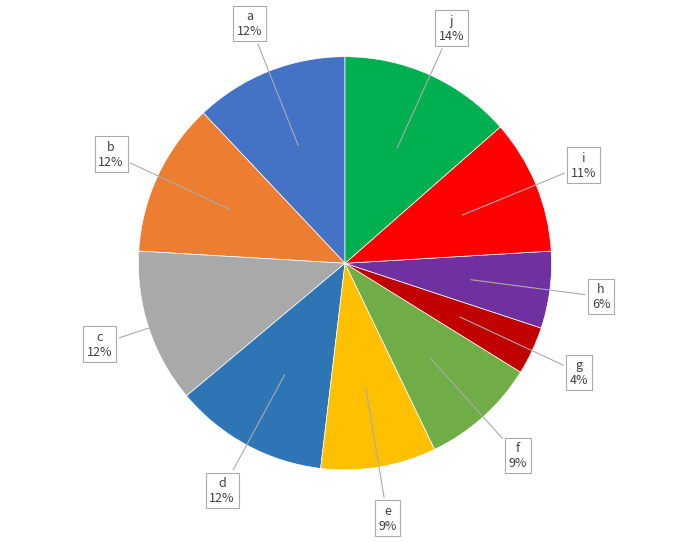

To the nearest percent, what is the difference between the largest and smallest slice percentages?

10%